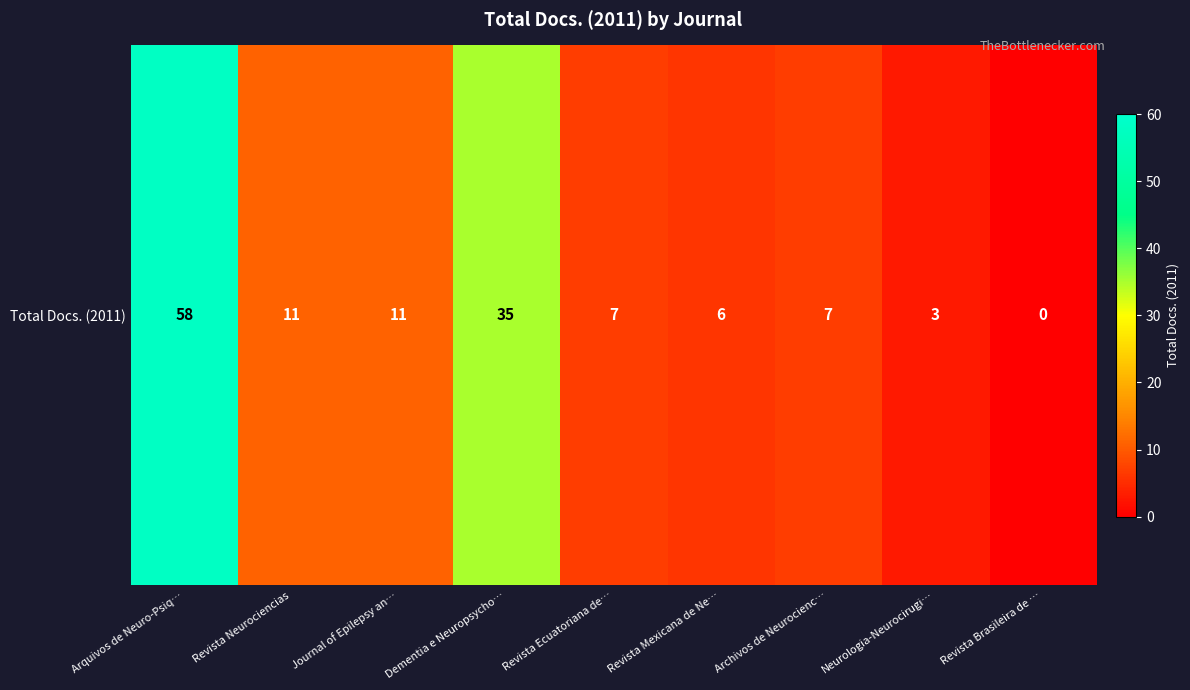

List the labels in order of value, smallest first.

Revista Brasileira de …, Neurologia-Neurocirugi…, Revista Mexicana de Ne…, Revista Ecuatoriana de…, Archivos de Neurocienc…, Revista Neurociencias, Journal of Epilepsy an…, Dementia e Neuropsycho…, Arquivos de Neuro-Psiq…